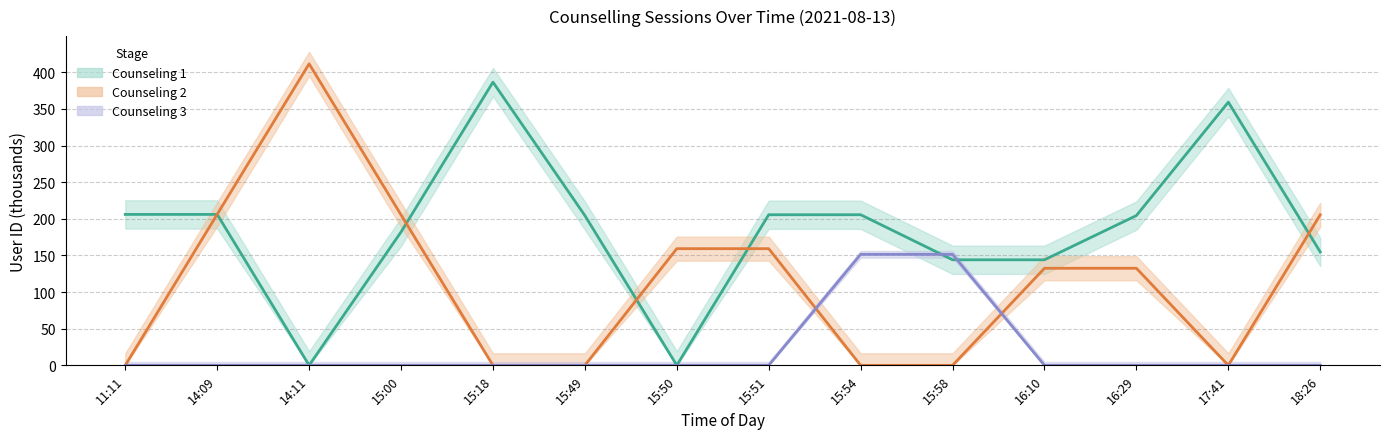

Reading left to right, list all the values displayed in this chart.

Counseling 1: 206.0	206.0	0.0	182.1	386.6	204.5	0.0	205.6	205.6	144.1	144.1	204.5	359.3	154.8
Counseling 2: 0.0	206.2	411.6	205.4	0.0	0.0	159.3	159.3	0.0	0.0	132.5	132.5	0.0	205.6
Counseling 3: 0.0	0.0	0.0	0.0	0.0	0.0	0.0	0.0	151.5	151.5	0.0	0.0	0.0	0.0